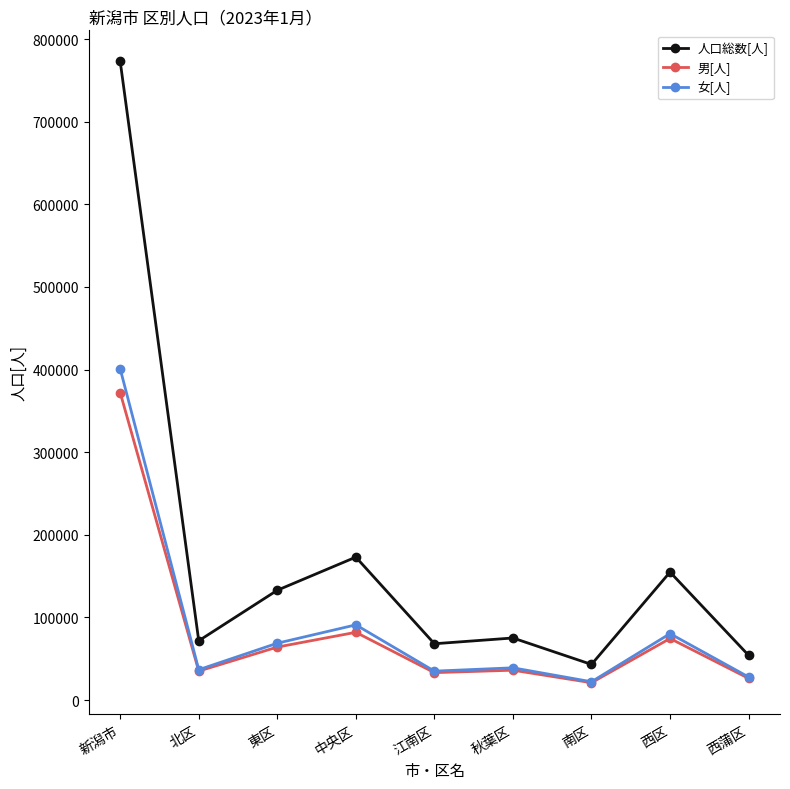

What is the value of the 女[人] point at the 9th from the left?

27900